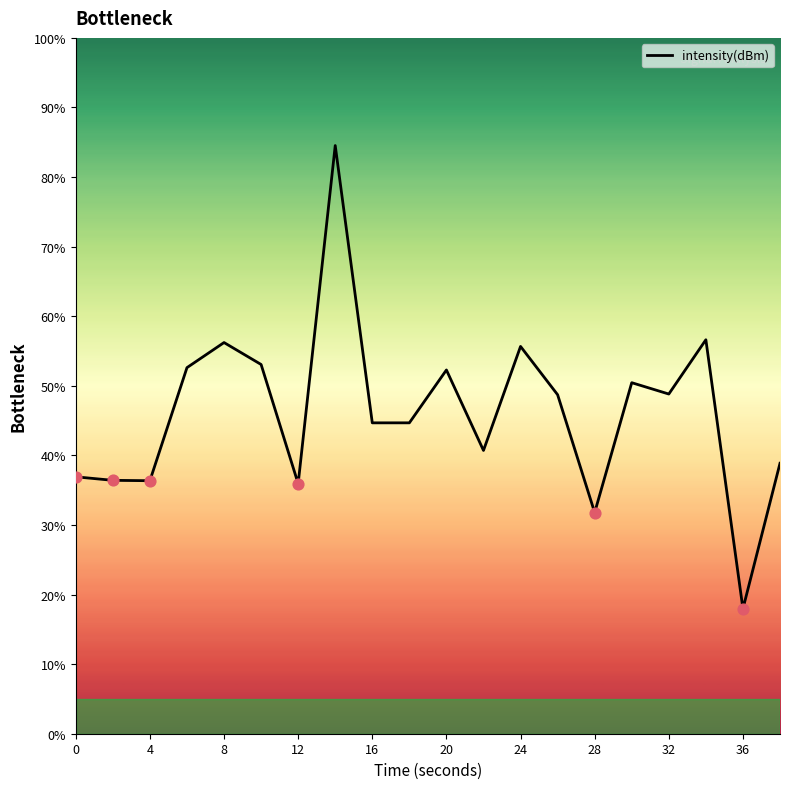

What is the difference between the maximum and minimum values?

66.6